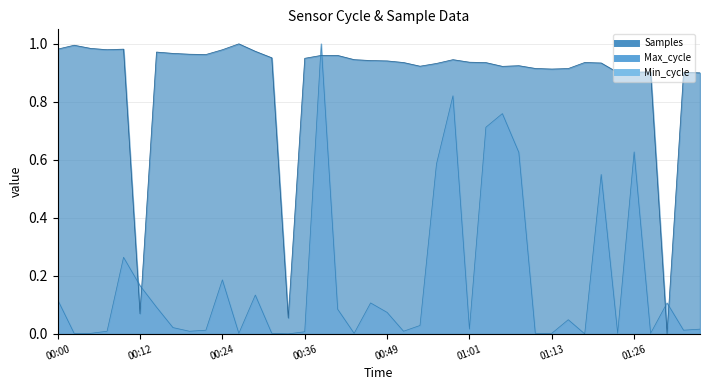

How many lines are shown in the chart?

2